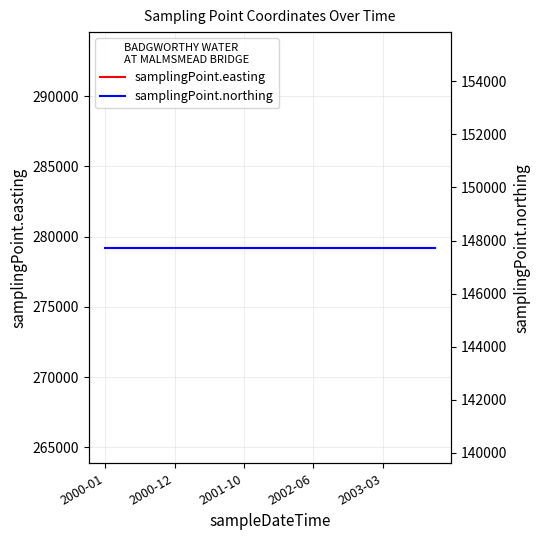

Which series has the widest spread of values?

samplingPoint.easting